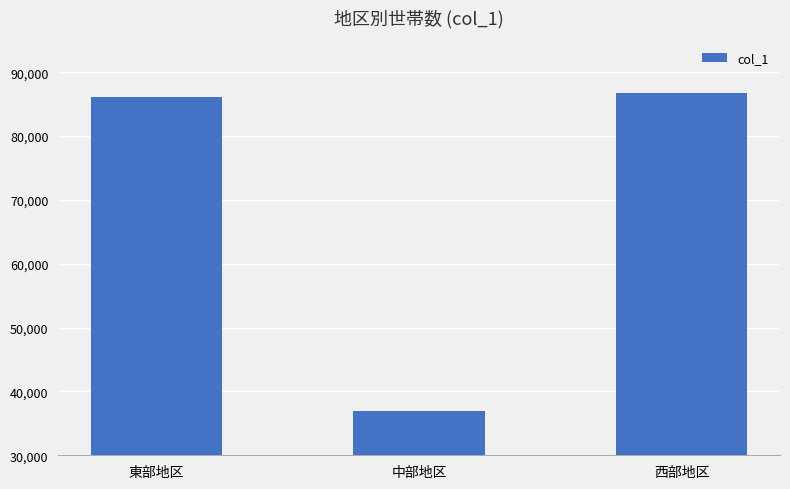

At which label is the value closest to 61780?

東部地区